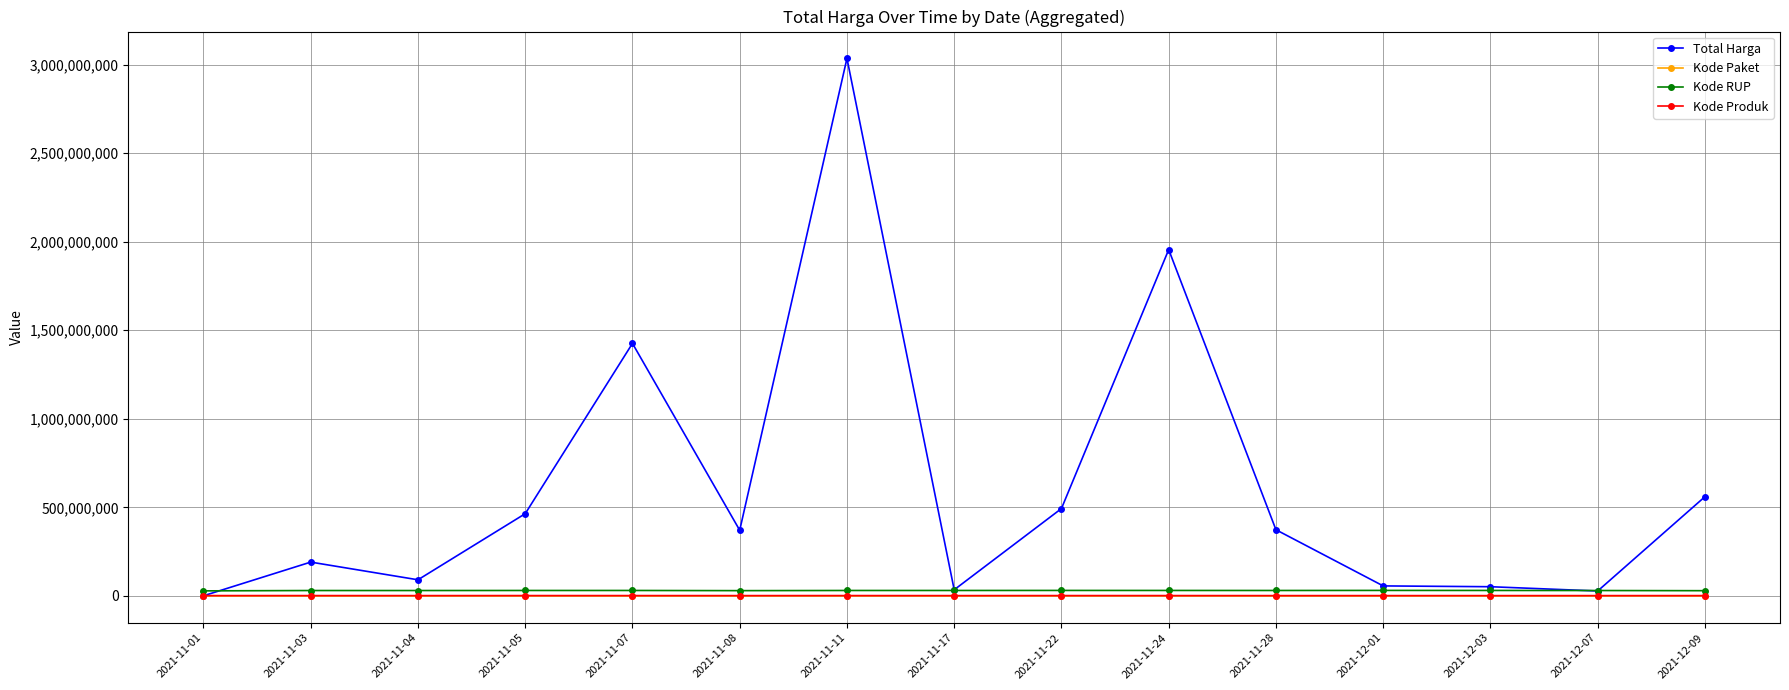

True or false: Kode Produk has a value of 1479674 at 2021-11-01.

True